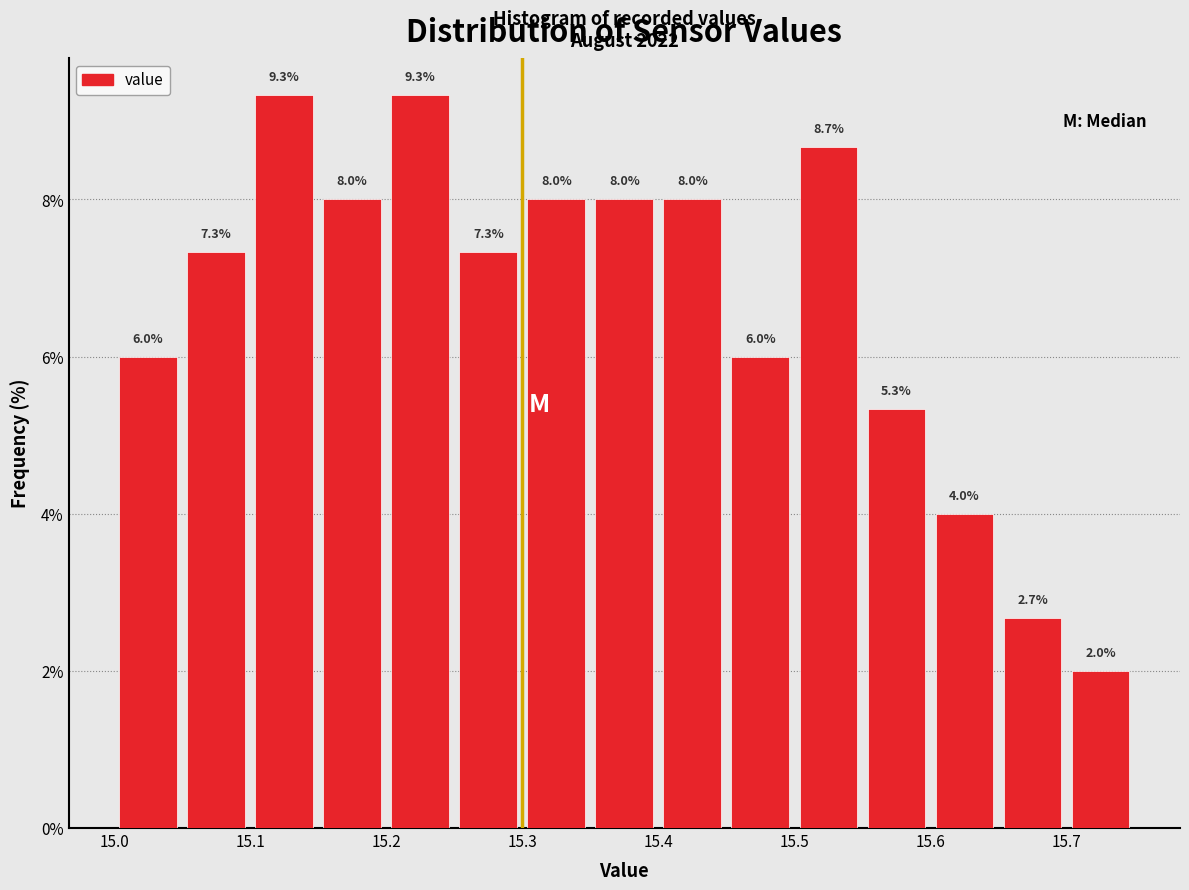

Reading left to right, transcribe this chart: for each bar, give the range it covers on the x-axis and its height.

15.00 to 15.05: 6.0
15.05 to 15.10: 7.3
15.10 to 15.15: 9.3
15.15 to 15.20: 8.0
15.20 to 15.25: 9.3
15.25 to 15.30: 7.3
15.30 to 15.35: 8.0
15.35 to 15.40: 8.0
15.40 to 15.45: 8.0
15.45 to 15.50: 6.0
15.50 to 15.55: 8.7
15.55 to 15.60: 5.3
15.60 to 15.65: 4.0
15.65 to 15.70: 2.7
15.70 to 15.75: 2.0